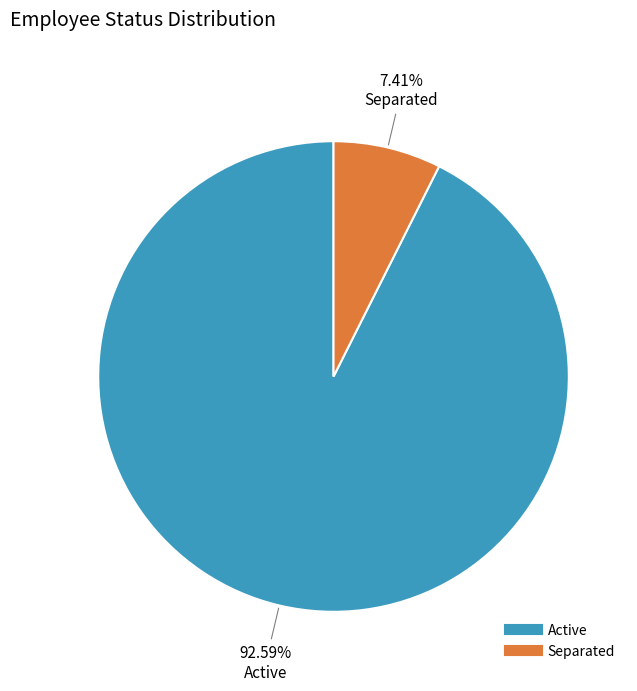

Rank the categories by value from lowest to highest.

Separated, Active